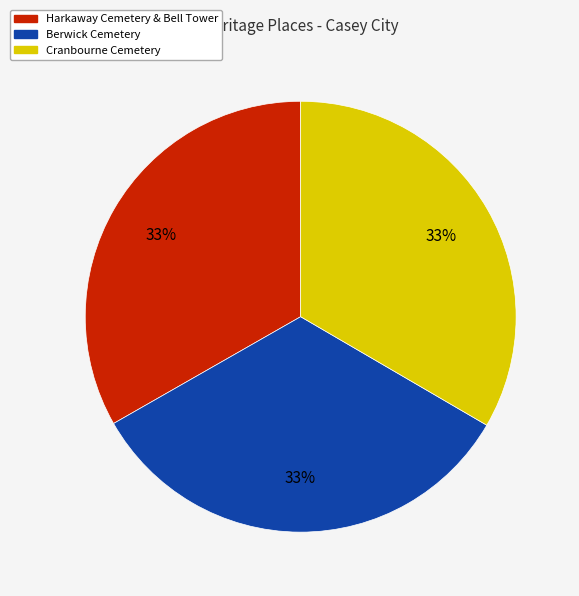

Does any single category account for the majority?

No